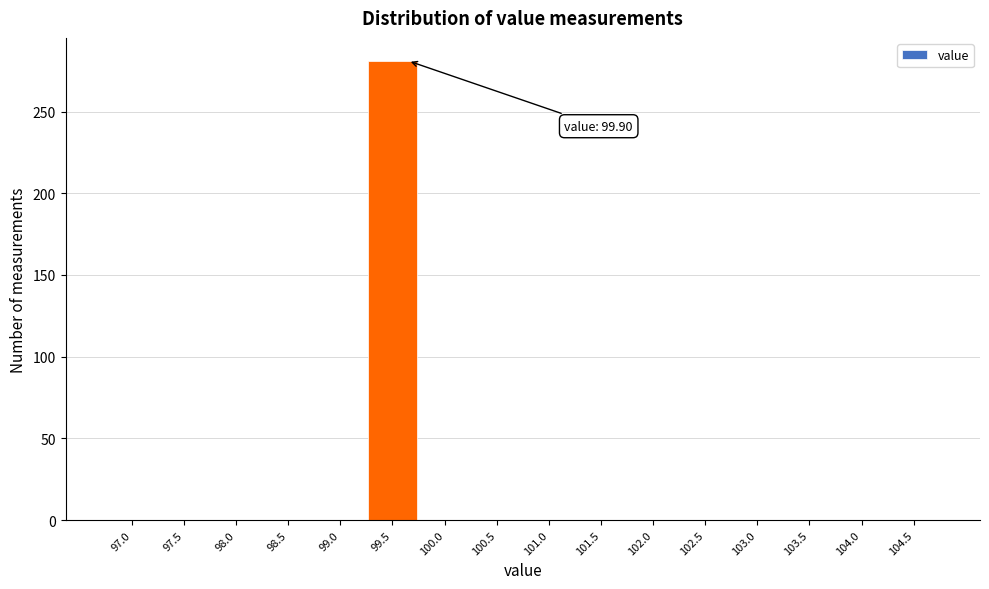

Reading right to left, what are all the values shown in this chart?

104.5=0	104.0=0	103.5=0	103.0=0	102.5=0	102.0=0	101.5=0	101.0=0	100.5=0	100.0=0	99.5=281	99.0=0	98.5=0	98.0=0	97.5=0	97.0=0